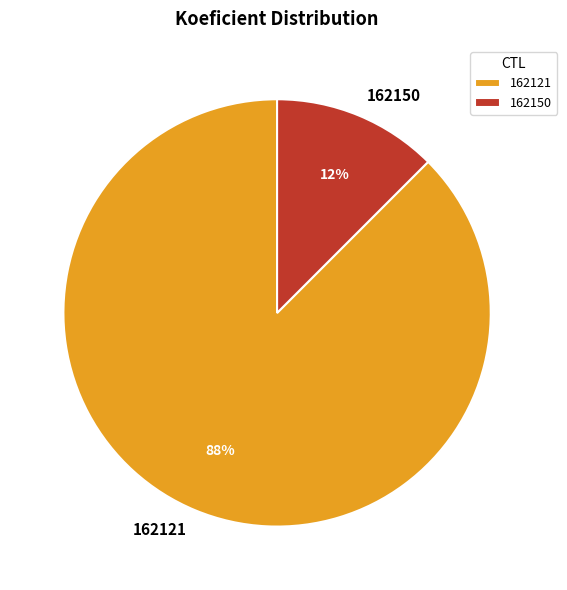

Approximately how many times larger is the value at 162150 compared to 162121?

0.1